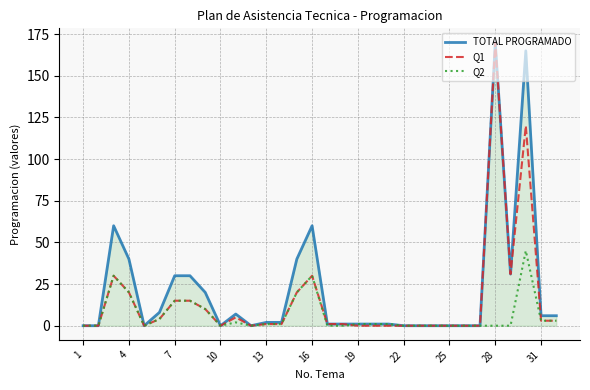

How many distinct data groups are displayed?

3